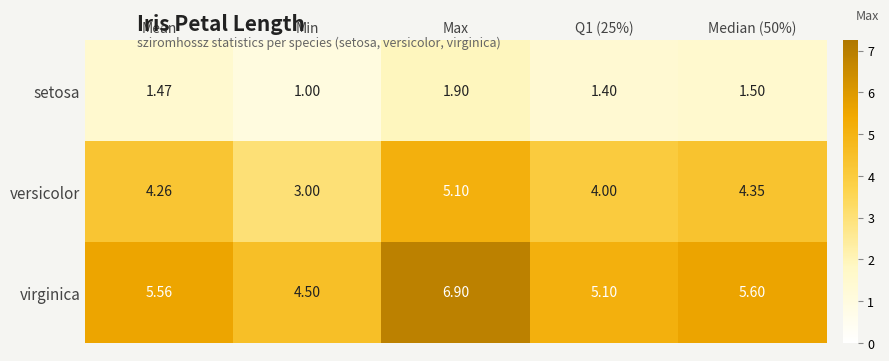

What is the total value across all series at Q1 (25%)?

10.5